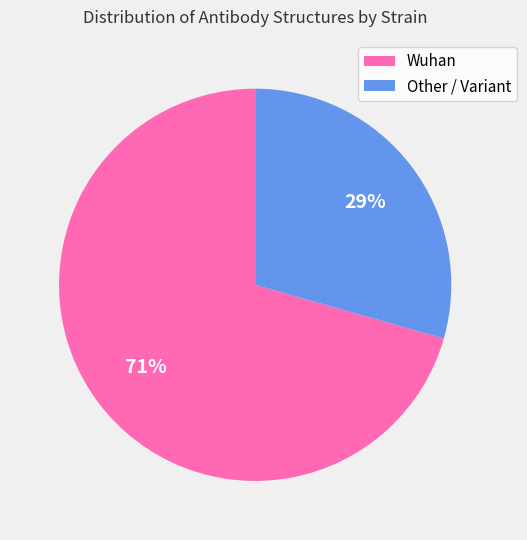

Which slice represents more than half of the pie?

Wuhan